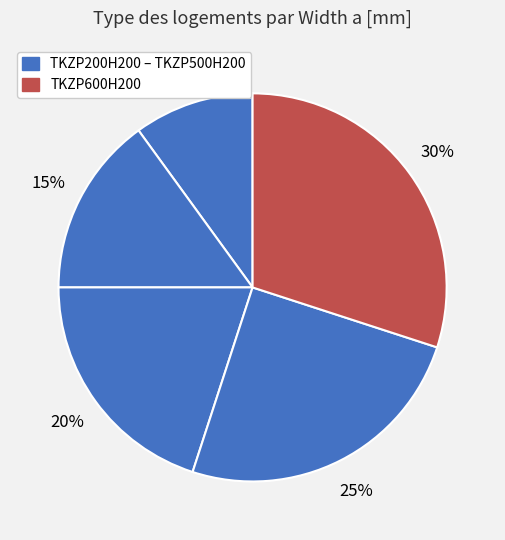

How many slices are in this pie chart?

5